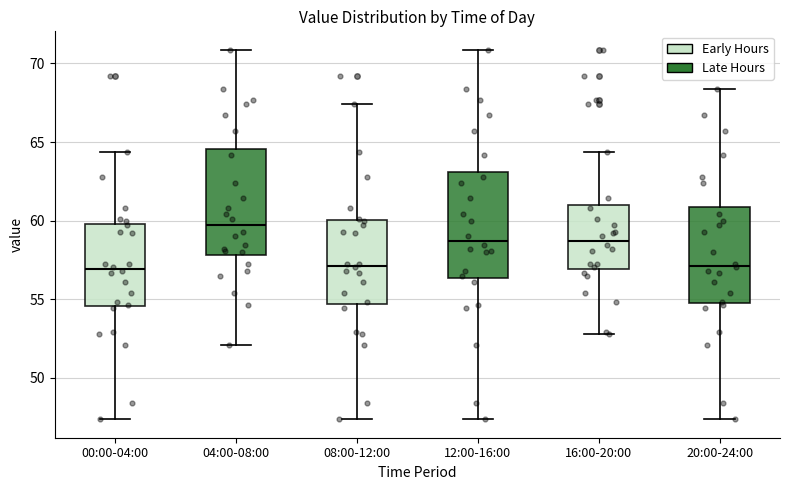

Reading left to right, read every box against the y-axis: the position of its median line, the range the box covers, and the ends of its whiskers. The values are not printed on the chart, so give them approximately, as read against the axis.

00:00-04:00: median 57.0, box 54.5 to 60.0, whiskers 47.5 to 64.5
04:00-08:00: median 59.5, box 58.0 to 64.5, whiskers 52.0 to 71.0
08:00-12:00: median 57.0, box 54.5 to 60.0, whiskers 47.5 to 67.5
12:00-16:00: median 58.5, box 56.5 to 63.0, whiskers 47.5 to 71.0
16:00-20:00: median 58.5, box 57.0 to 61.0, whiskers 53.0 to 64.5
20:00-24:00: median 57.0, box 55.0 to 61.0, whiskers 47.5 to 68.5